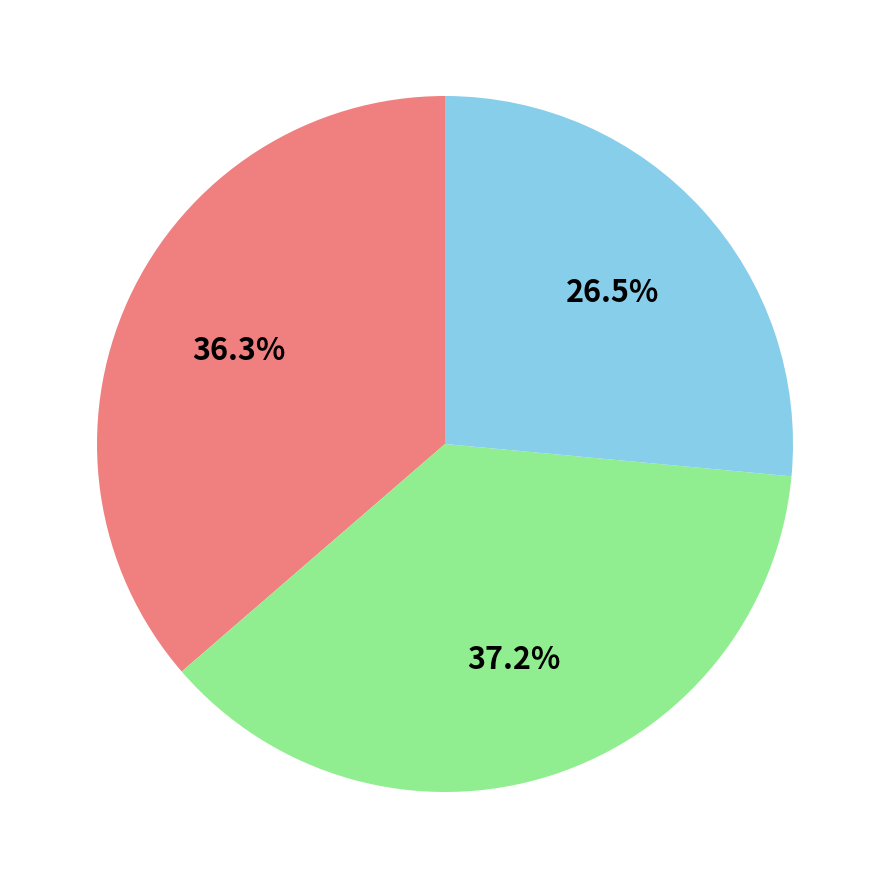

Is there a majority slice in this chart?

No